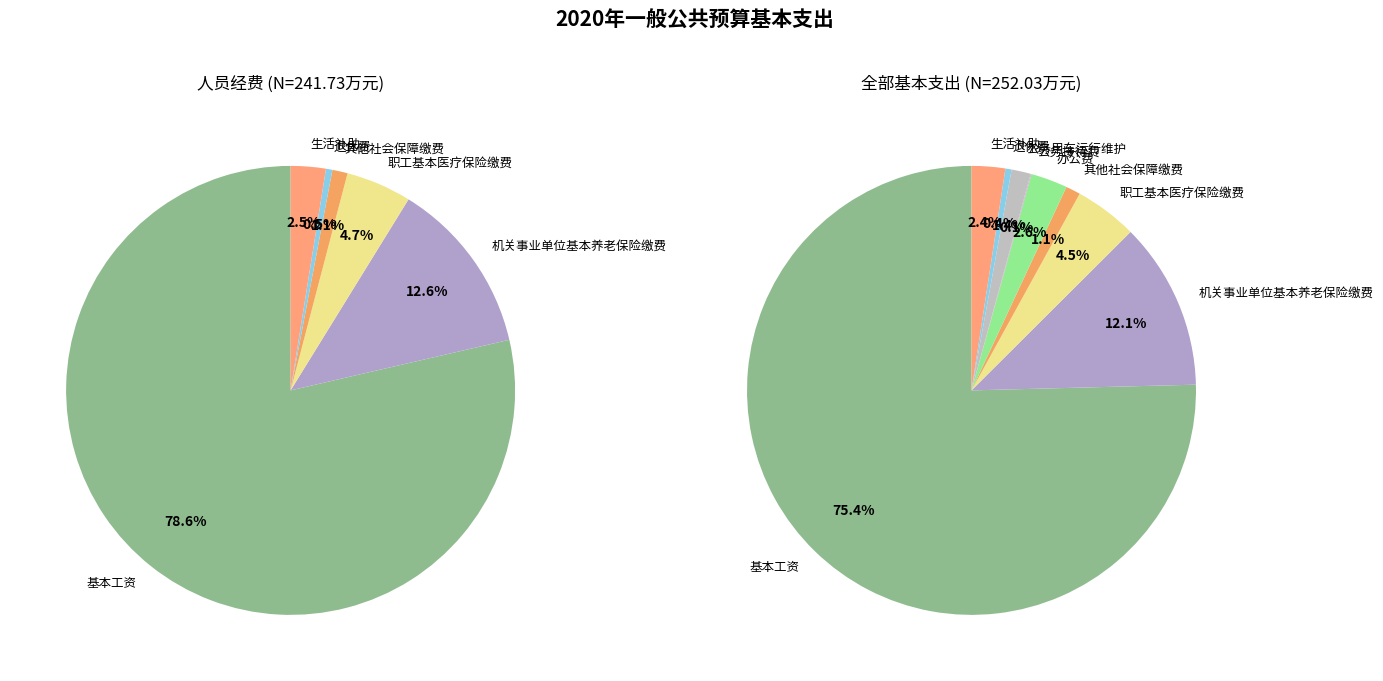

To the nearest percent, what is the average slice percentage?

11%